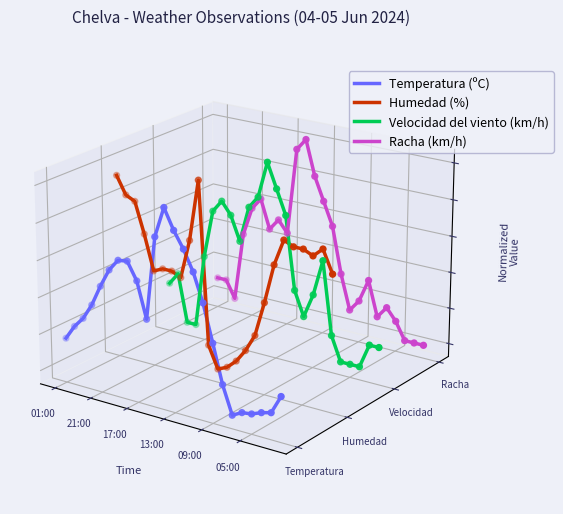

What are all the series names shown in the legend?

Temperatura (ºC), Humedad (%), Velocidad del viento (km/h), Racha (km/h)